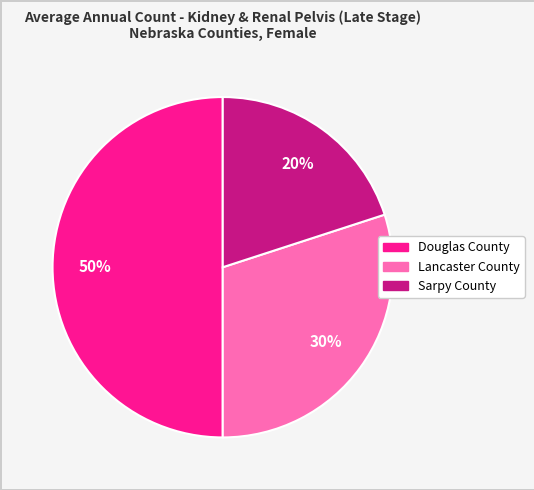

How many segments does this pie chart have?

3